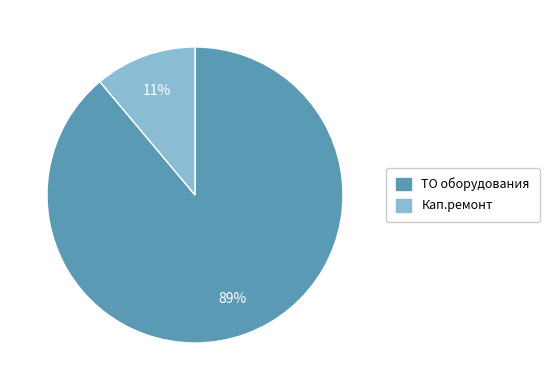

Rank the categories by value from highest to lowest.

ТО оборудования, Кап.ремонт